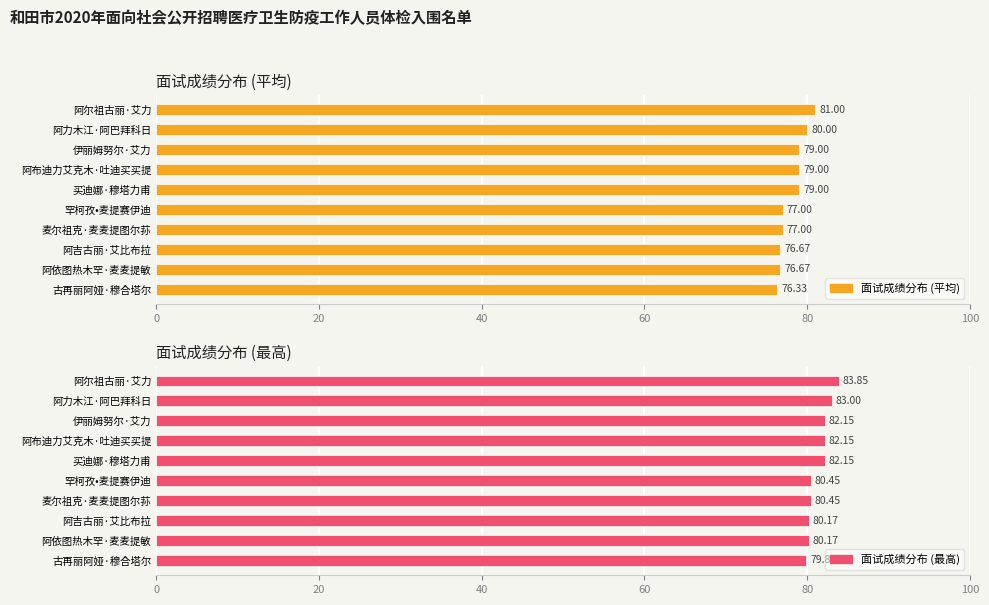

The 面试成绩分布 (最高) series shows 130.4 at 阿布迪力艾克木·吐迪买买提. True or false?

False